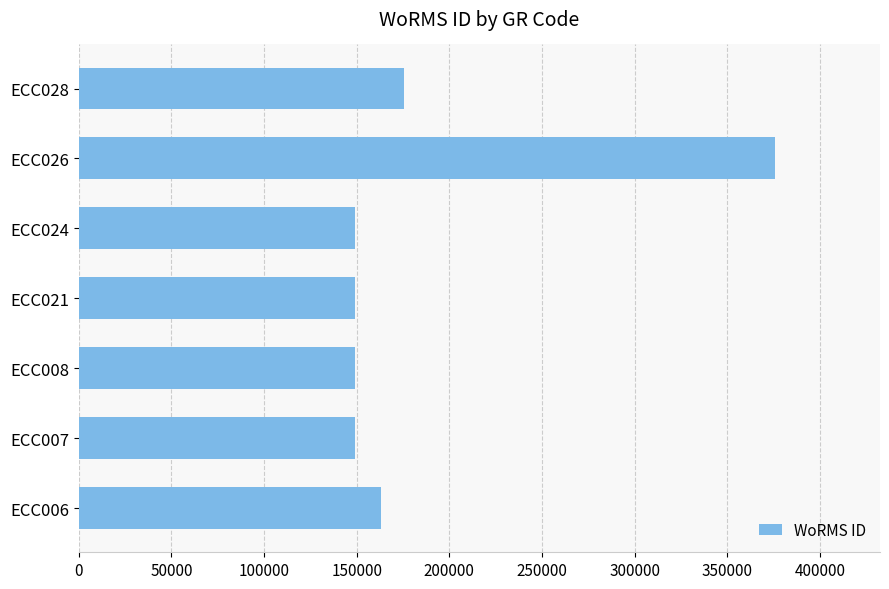

The value at ECC024 is 149042. True or false?

True